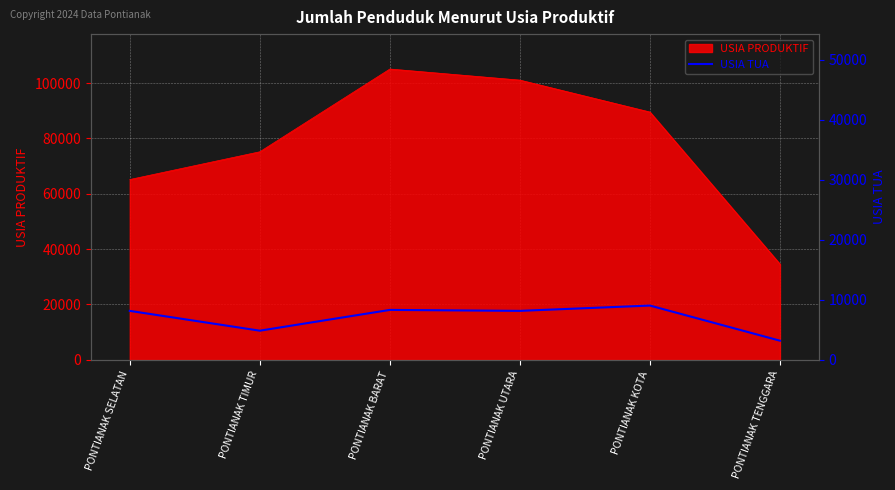

Which category has the highest value in the USIA PRODUKTIF series?

PONTIANAK BARAT